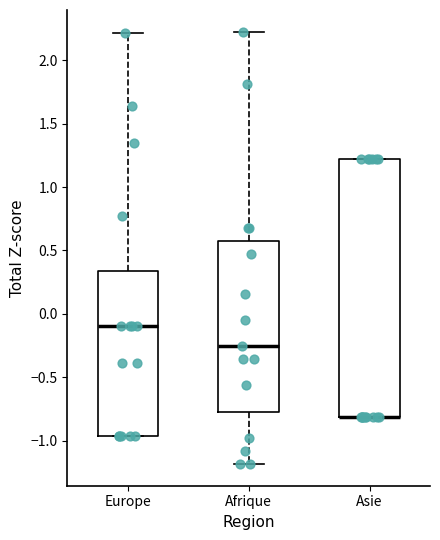

Which box is the tallest, from its lower edge to its upper edge?

Asie